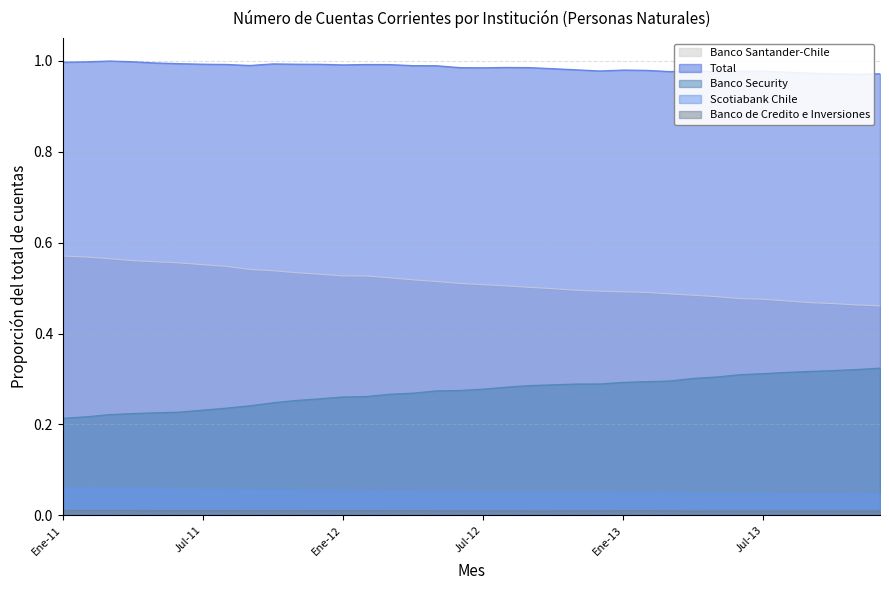

True or false: Total has a value of 1.5 at Oct-12.

False